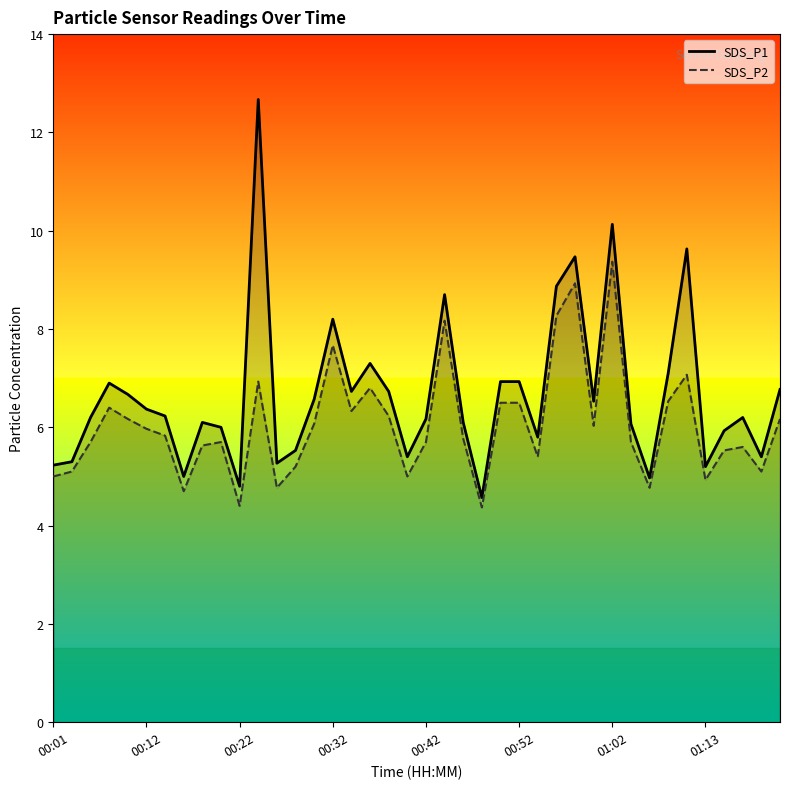

Reading left to right, what are all the values shown in this chart?

SDS_P1: 5.2	5.3	6.2	6.9	6.7	6.4	6.2	5.0	6.1	6.0	4.8	12.7	5.3	5.5	6.6	8.2	6.7	7.3	6.7	5.4	6.2	8.7	6.1	4.6	6.9	6.9	5.8	8.9	9.5	6.5	10.1	6.1	5.0	7.1	9.6	5.2	5.9	6.2	5.4	6.8
SDS_P2: 5.0	5.1	5.7	6.4	6.2	6.0	5.8	4.7	5.6	5.7	4.4	6.9	4.8	5.2	6.1	7.7	6.3	6.8	6.2	5.0	5.7	8.2	5.8	4.4	6.5	6.5	5.4	8.3	8.9	6.0	9.4	5.7	4.8	6.5	7.1	4.9	5.5	5.6	5.1	6.2